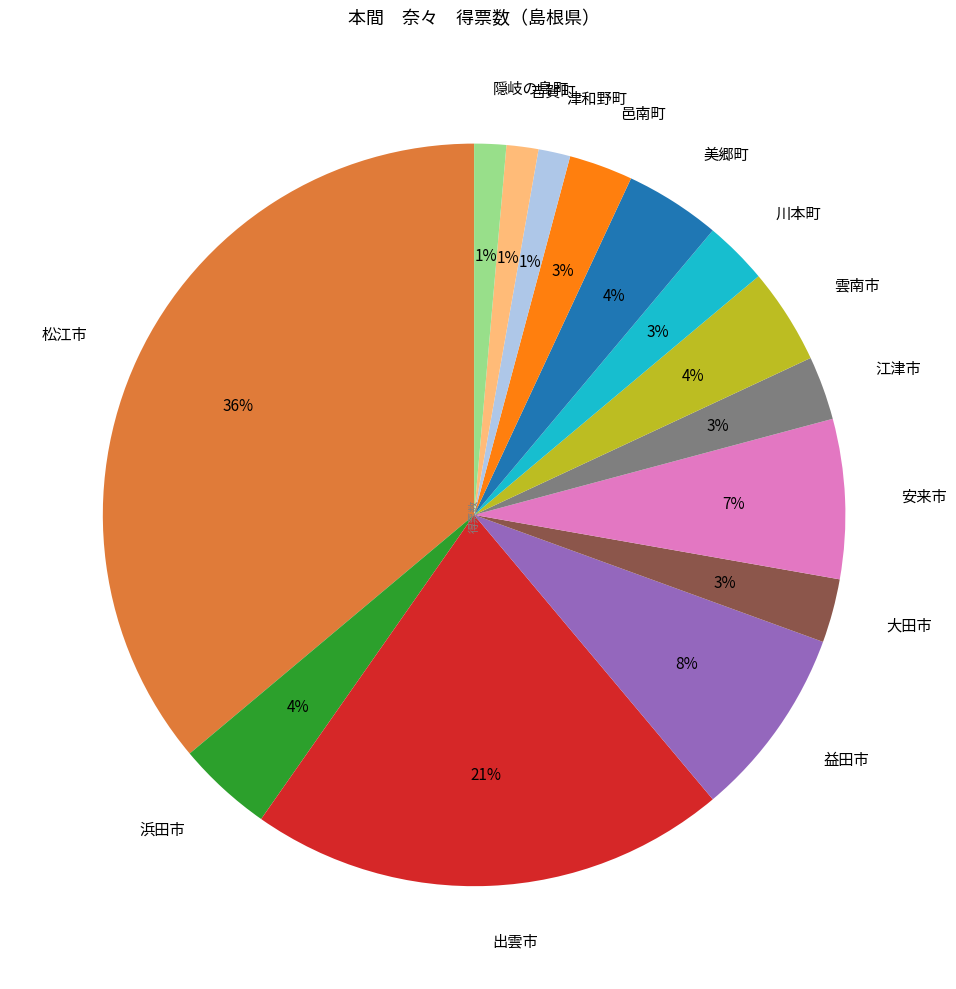

Does any single category account for the majority?

No